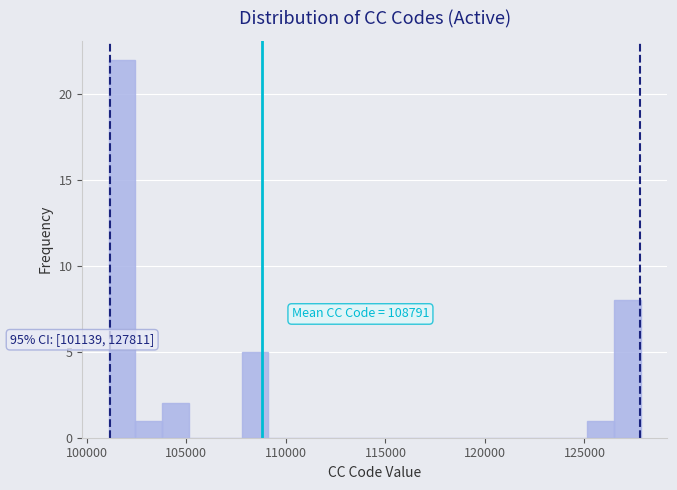

Around what value on the x-axis is the tallest bar? Give the approximate position of its centre, as read against the axis.

102000